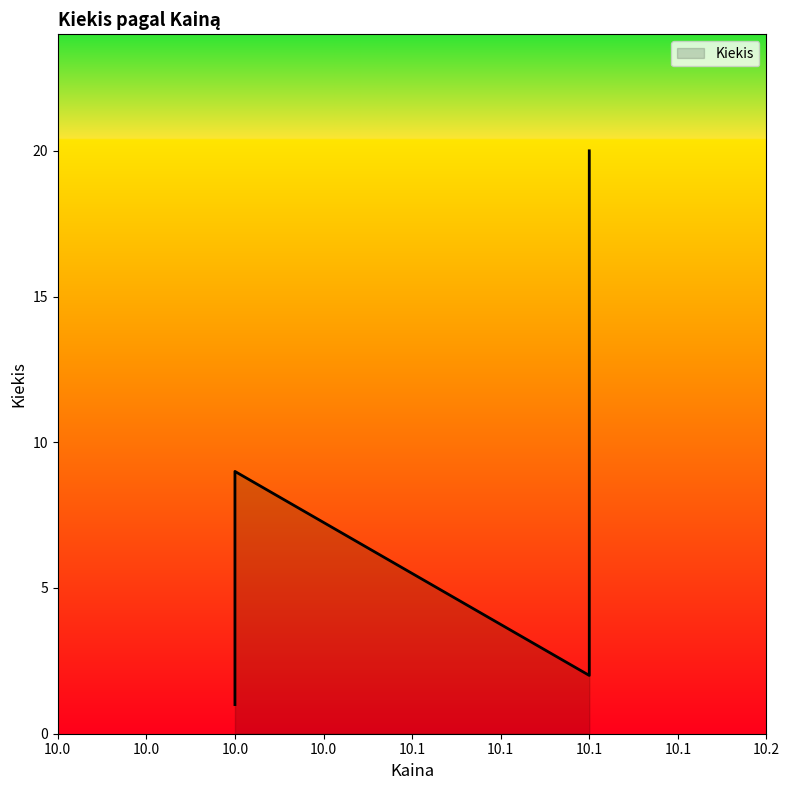

The value at 10.1 is 4. True or false?

False